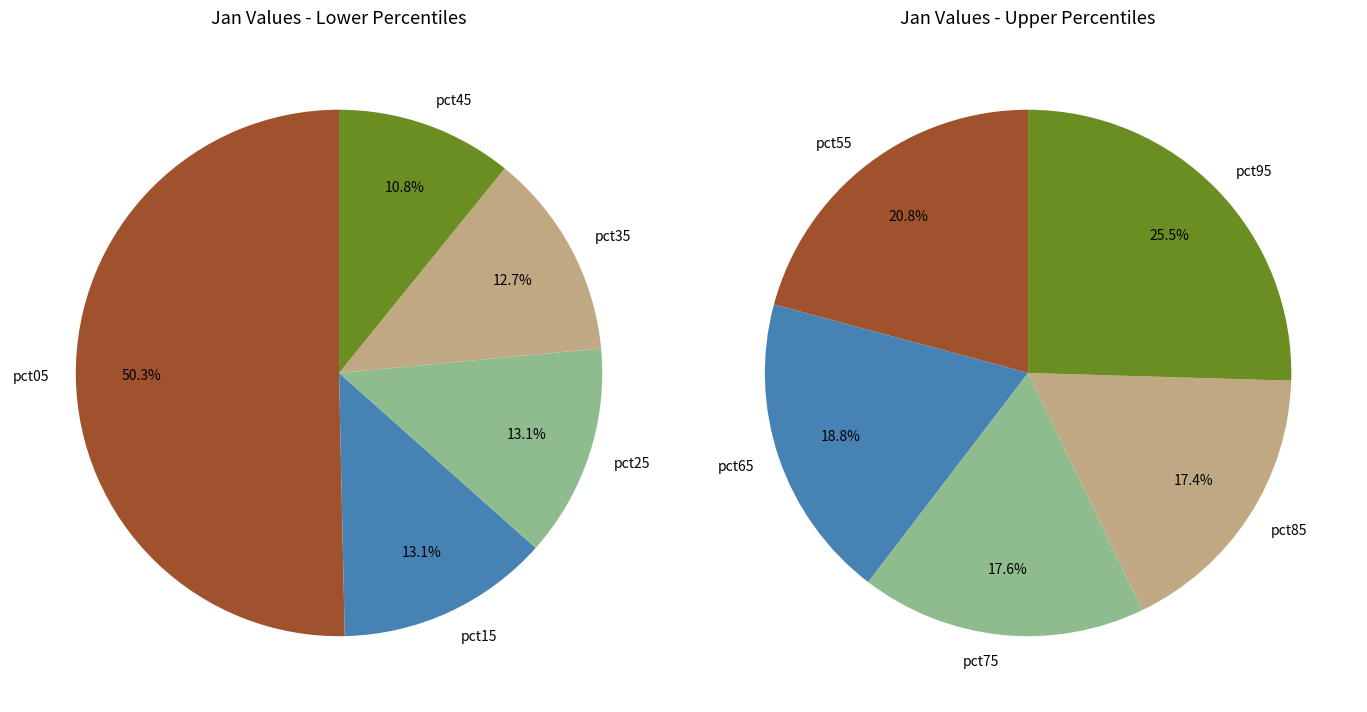

What is the largest slice in the pie chart?

pct05